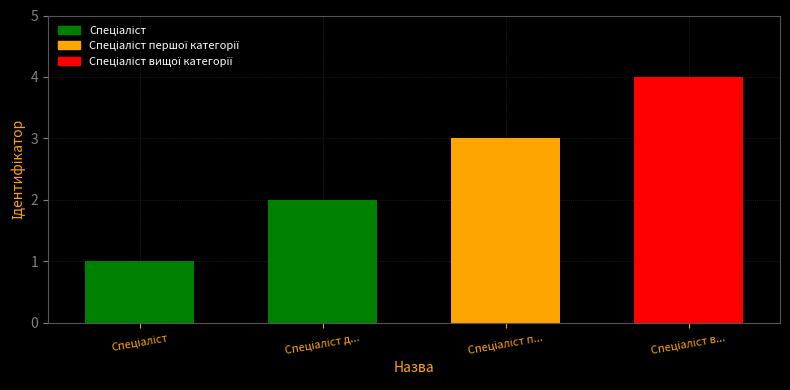

How many bars are there in total?

4